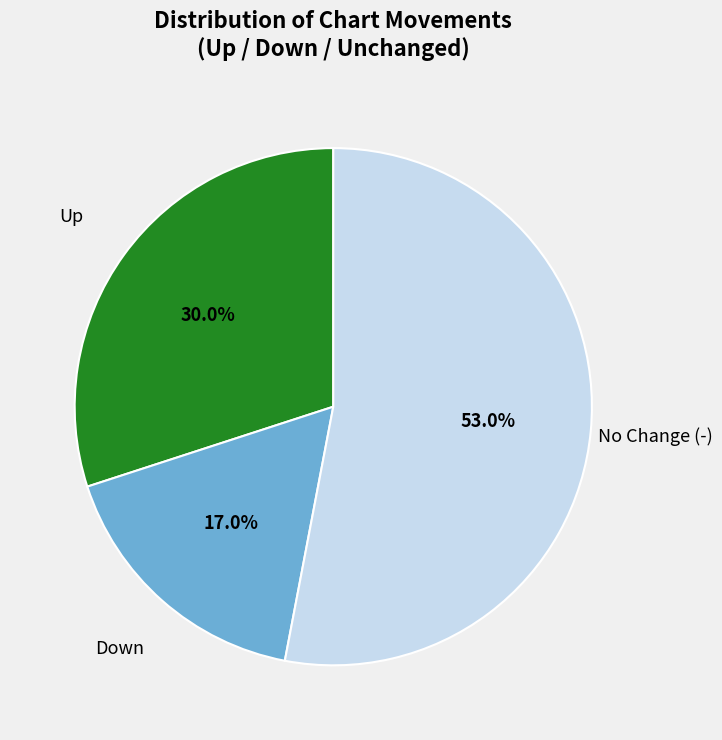

Is there a majority slice in this chart?

Yes